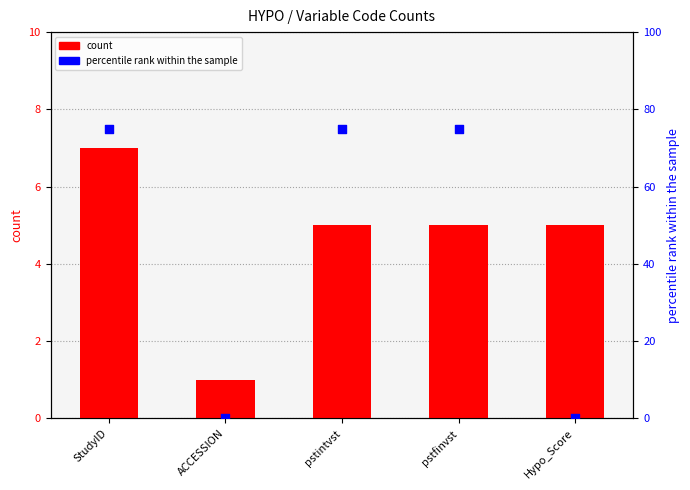

At which category is the sum across all series the highest?

StudyID